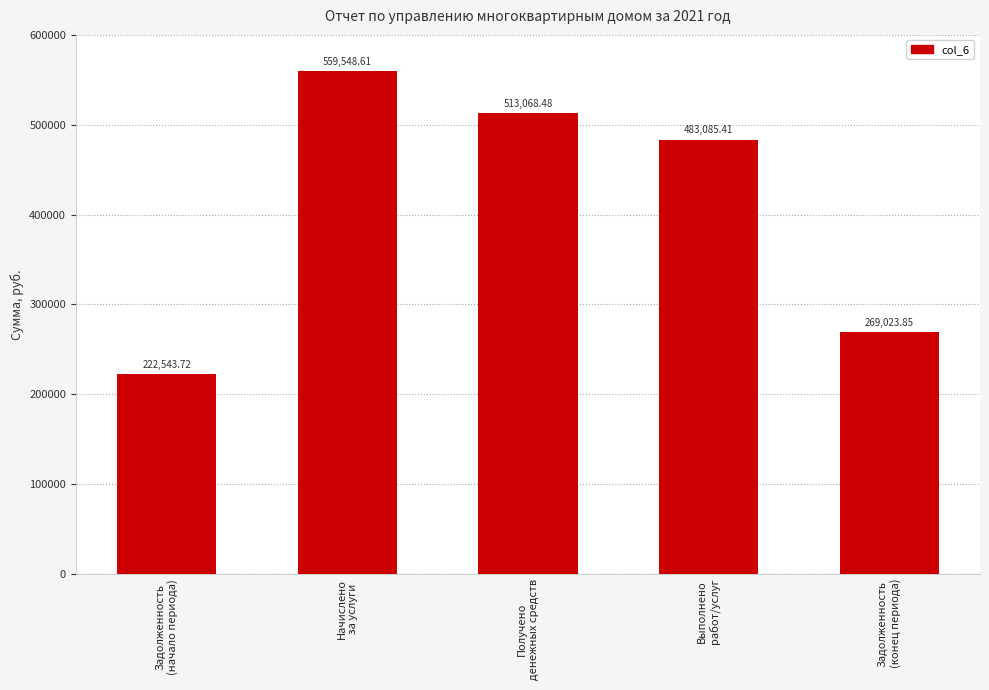

What is the difference between the maximum and minimum values?

337004.9